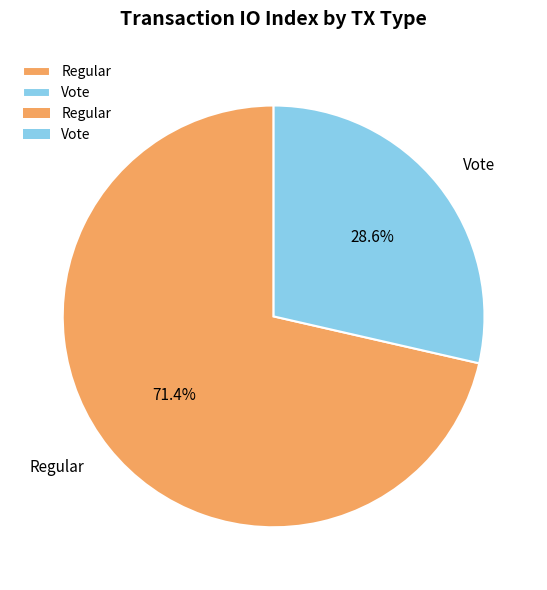

Which has a higher value, Regular or Vote?

Regular